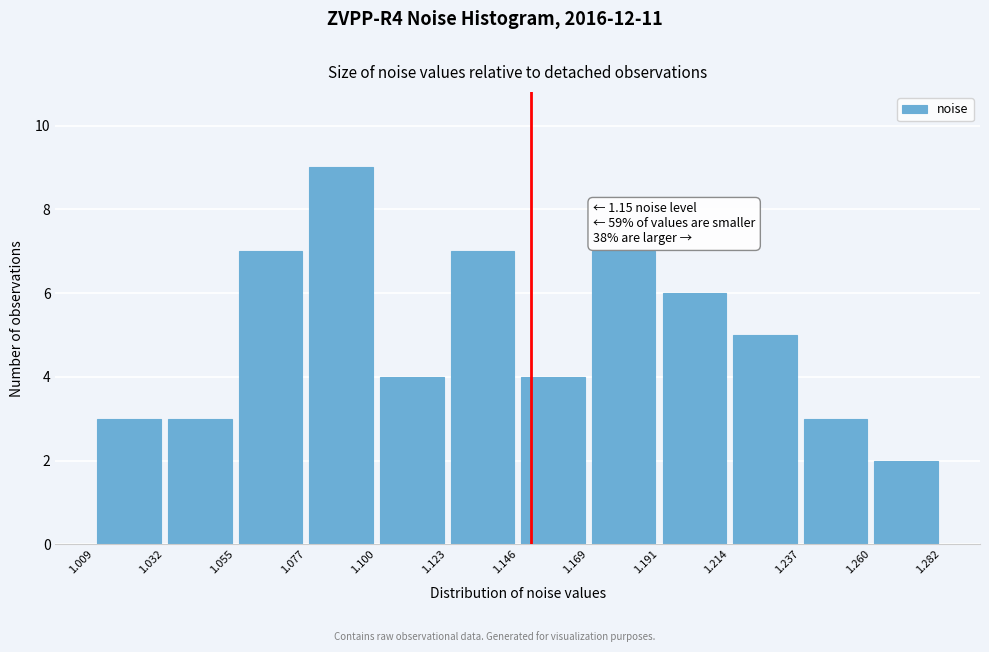

Which range on the x-axis has the tallest bar?

1.077 to 1.100